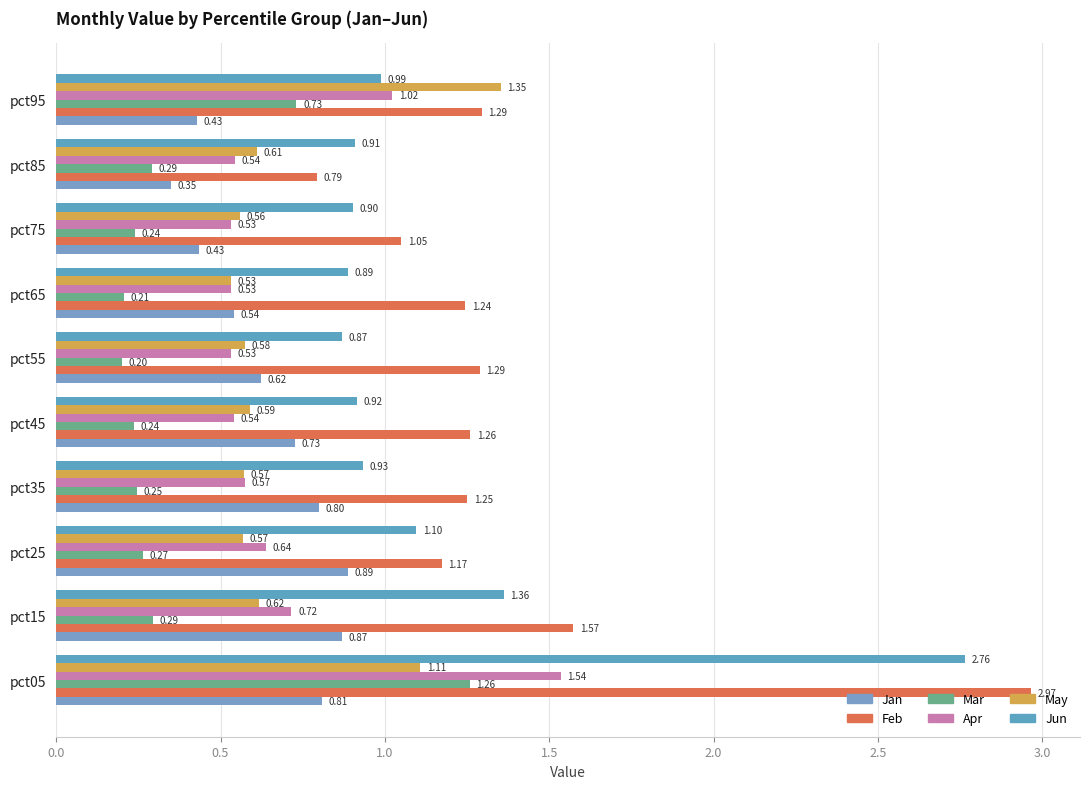

What is the minimum value shown in the chart?

0.2